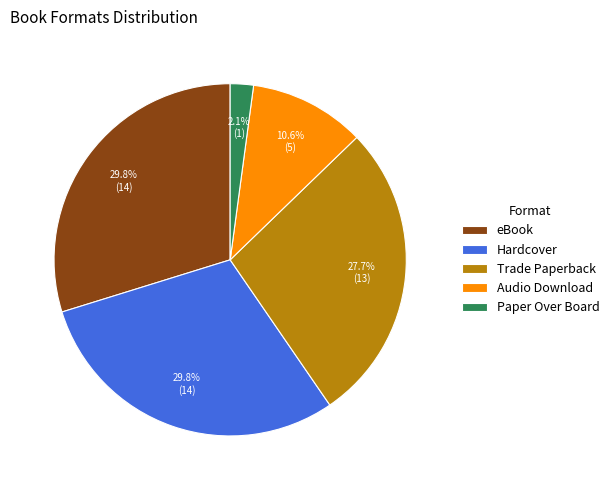

Between Audio Download and Hardcover, which is larger?

Hardcover